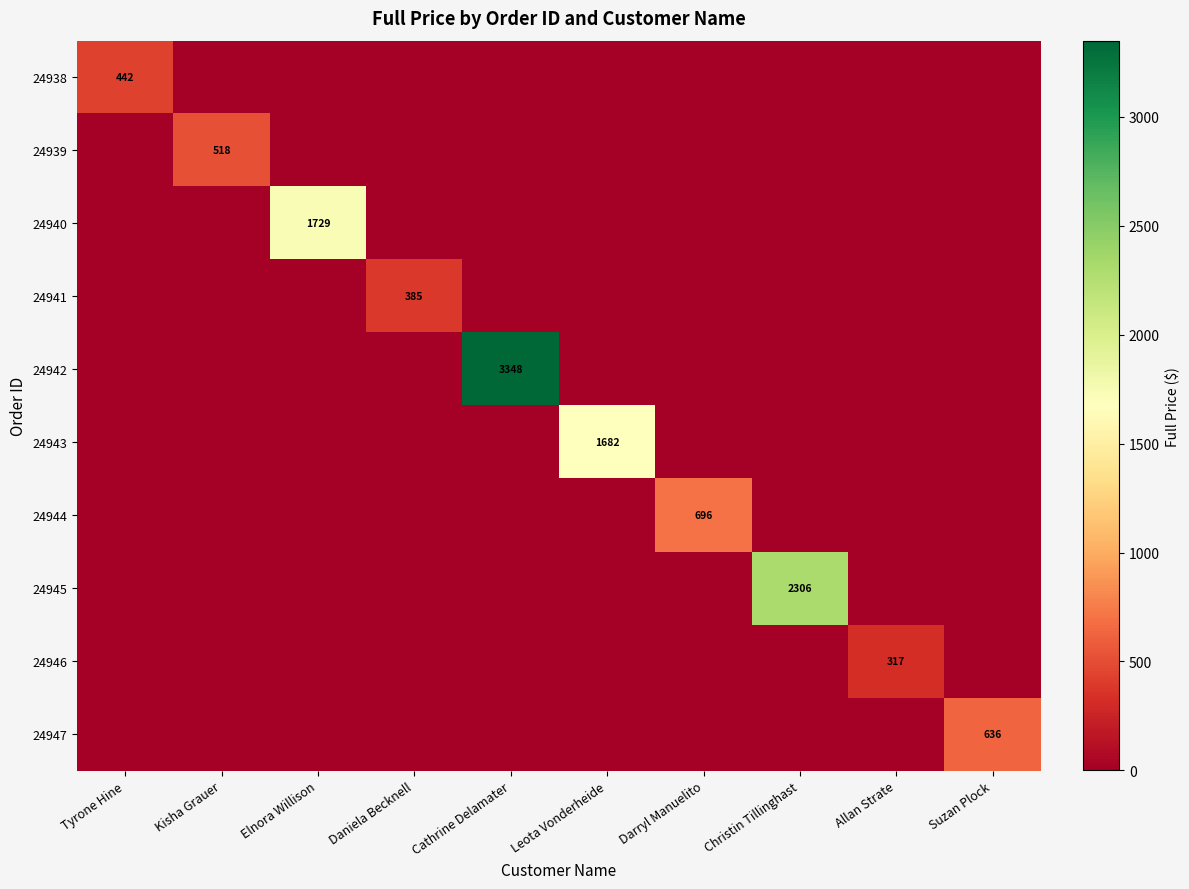

Is it true that 24947 equals 1036 at Suzan Plock?

False